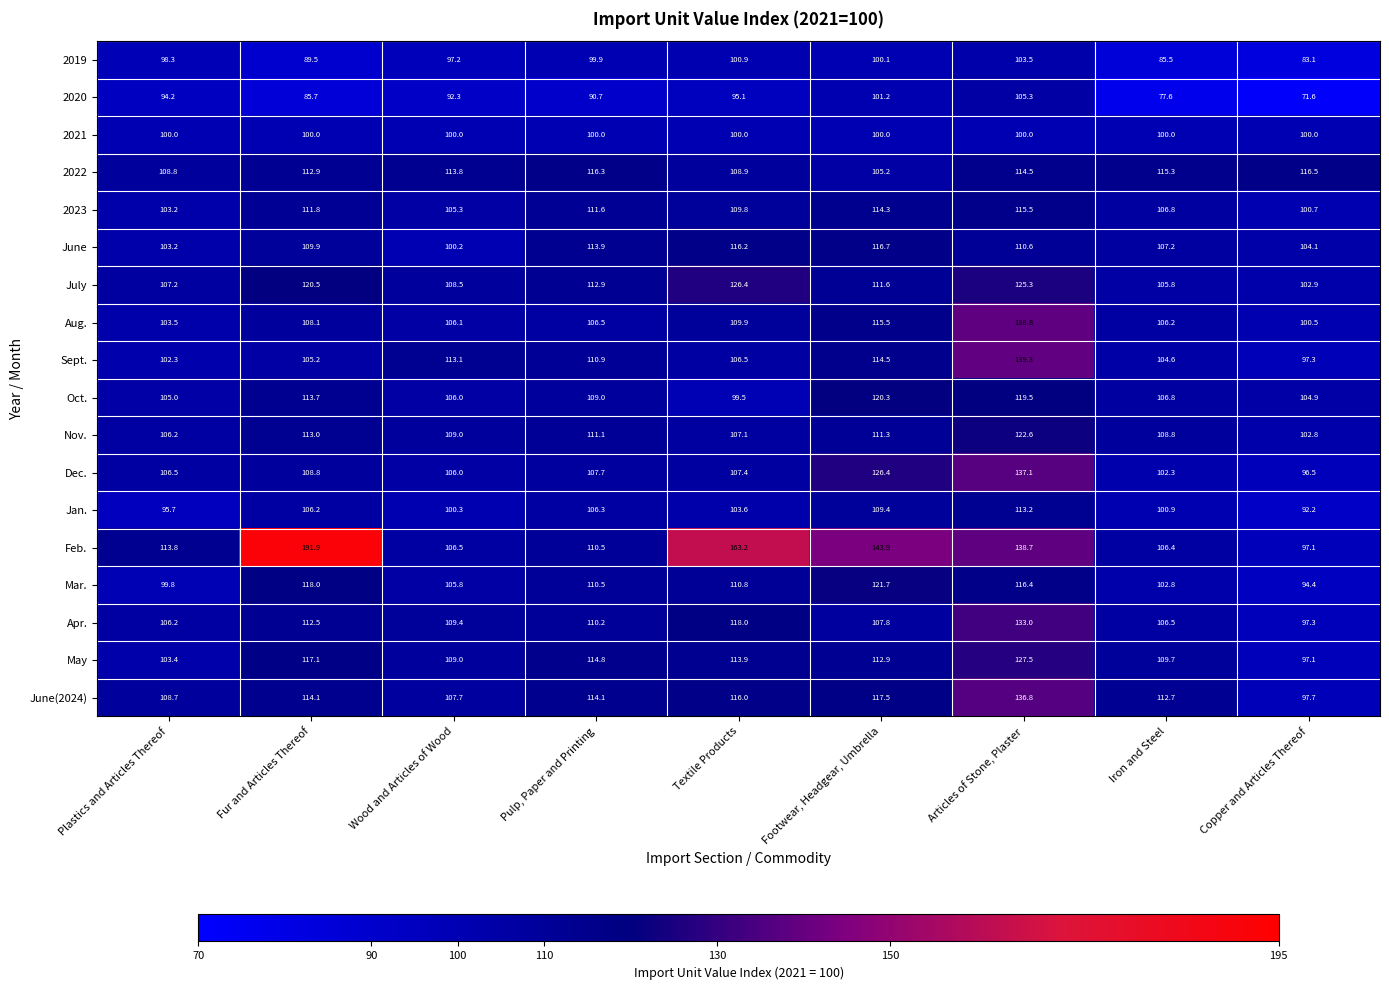

At how many categories does at least one series exceed 95?

9